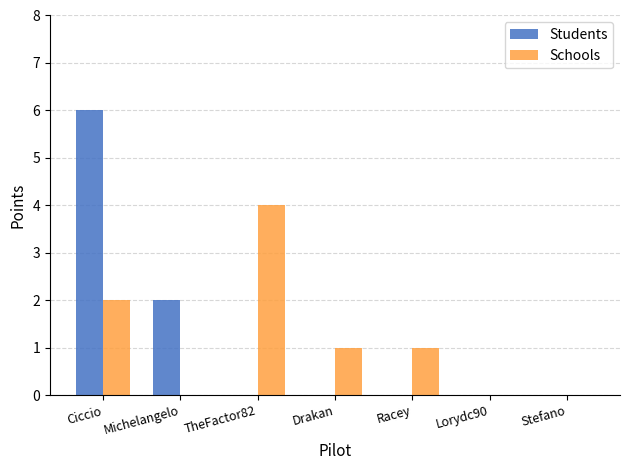

The value of Students at Ciccio is 4. True or false?

False